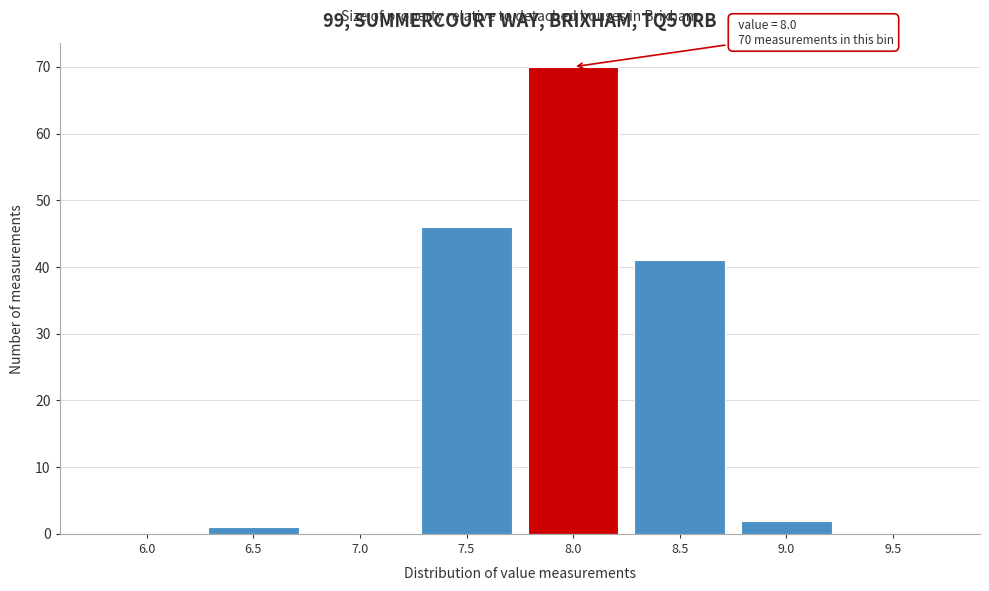

Reading left to right, what are all the values shown in this chart?

6.0=0	6.5=1	7.0=0	7.5=46	8.0=70	8.5=41	9.0=2	9.5=0